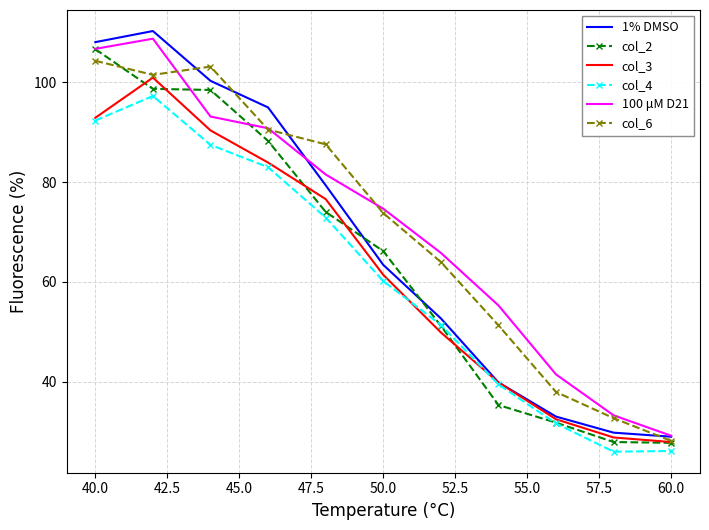

What is the smallest value displayed?

25.9